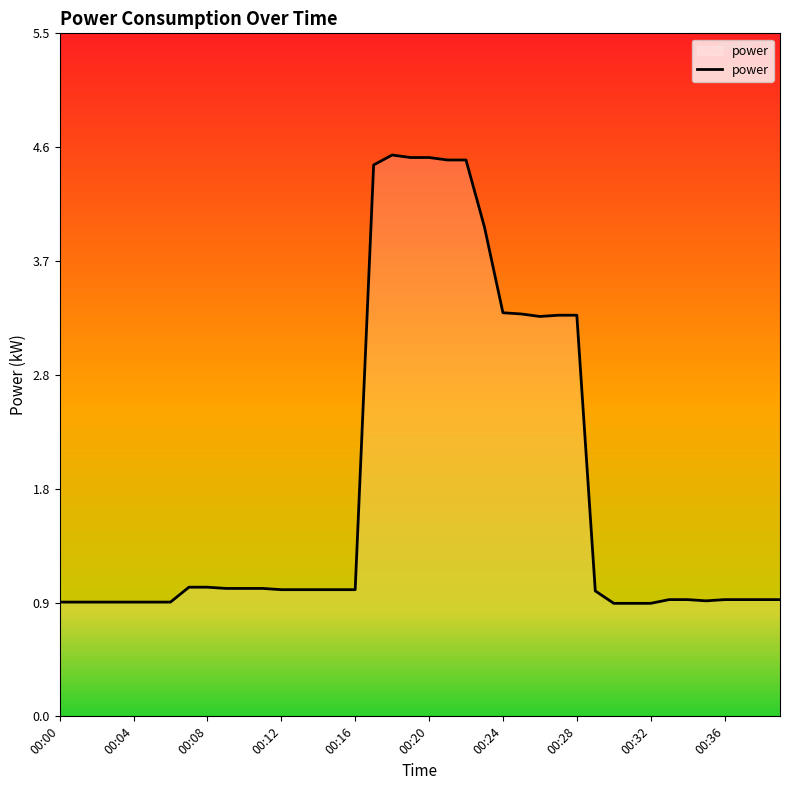

What is the smallest value displayed?

0.9